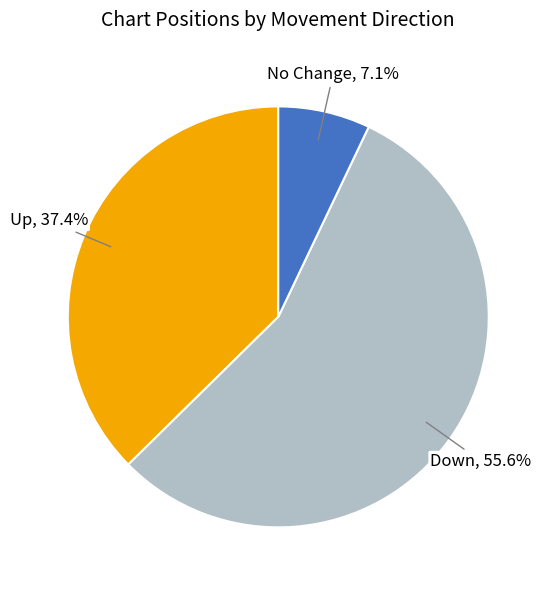

Is there a majority slice in this chart?

Yes